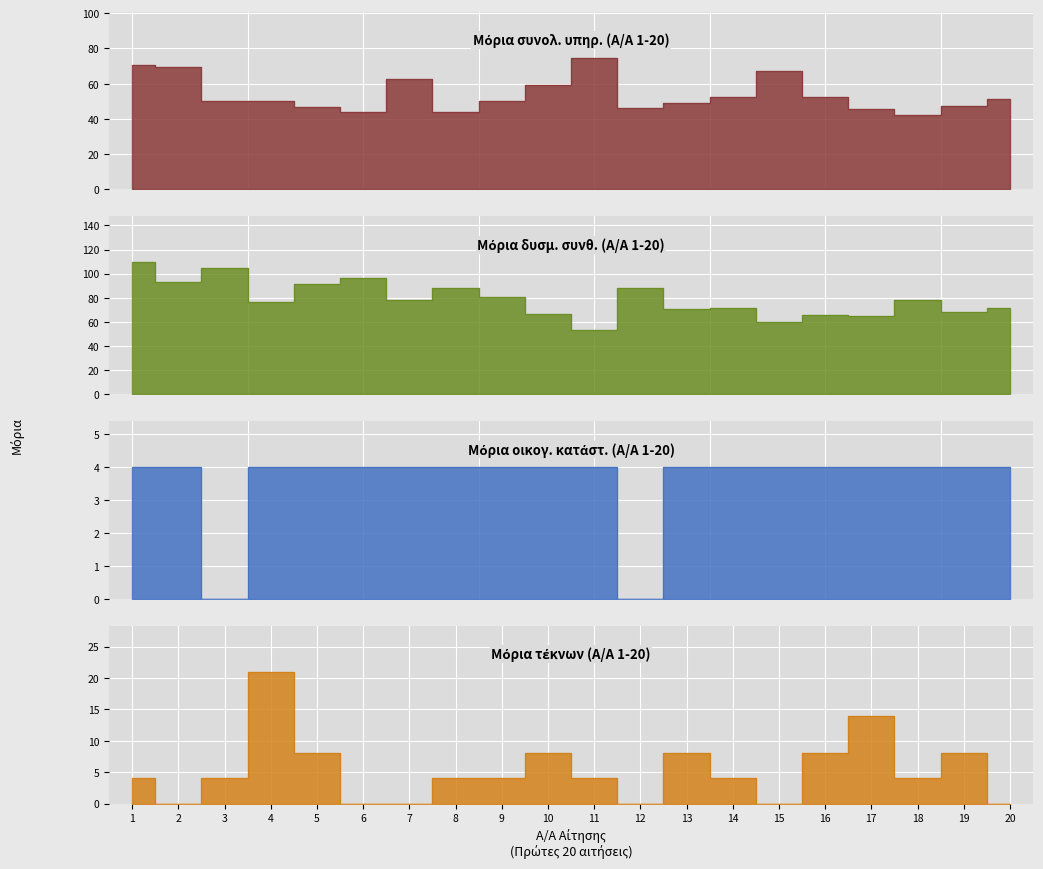

What is the maximum value for Μόρια τέκνων?

21.0